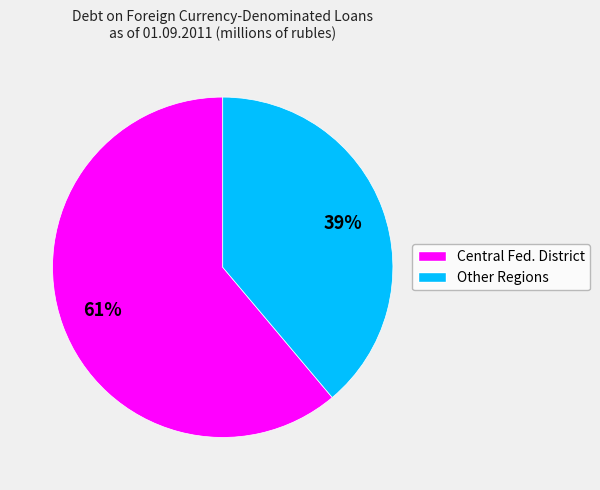

Count the number of slices in the pie.

2